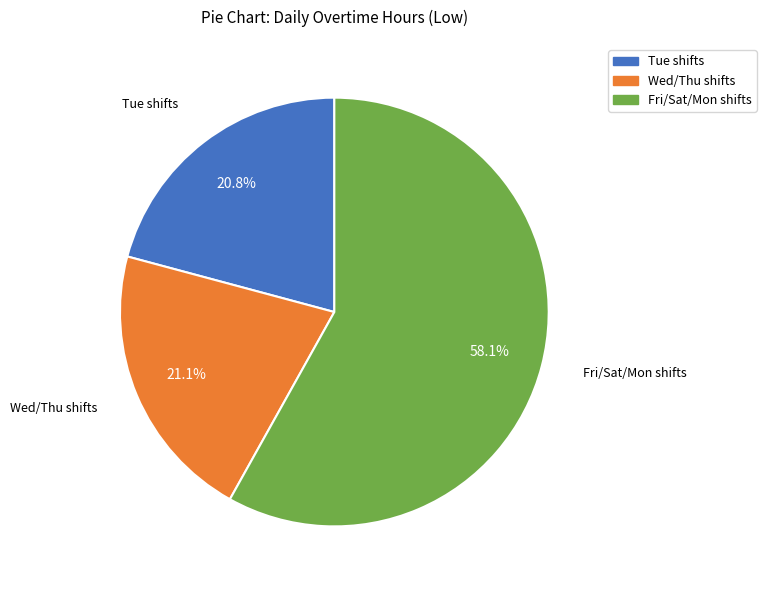

Which has a higher value, Tue shifts or Fri/Sat/Mon shifts?

Fri/Sat/Mon shifts